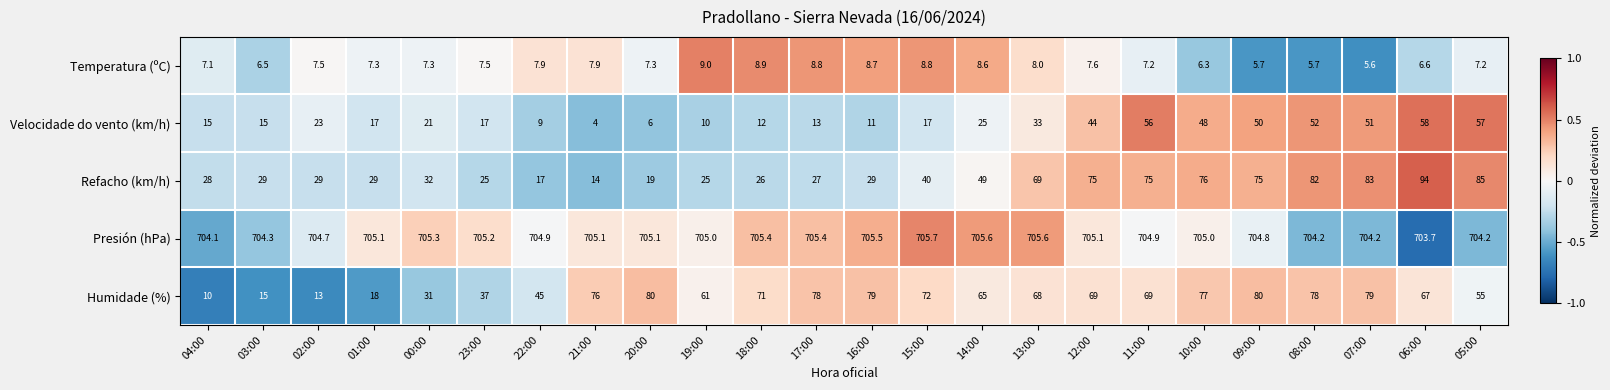

Which series has the widest spread of values?

Refacho (km/h)